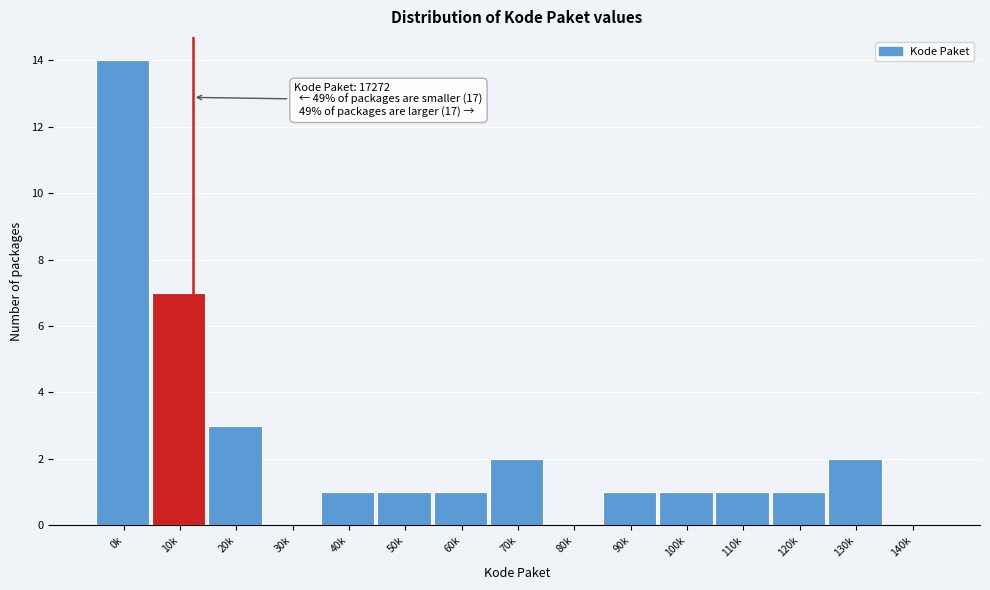

Reading left to right, transcribe all the data shown in this chart.

0k=14	10k=7	20k=3	30k=0	40k=1	50k=1	60k=1	70k=2	80k=0	90k=1	100k=1	110k=1	120k=1	130k=2	140k=0